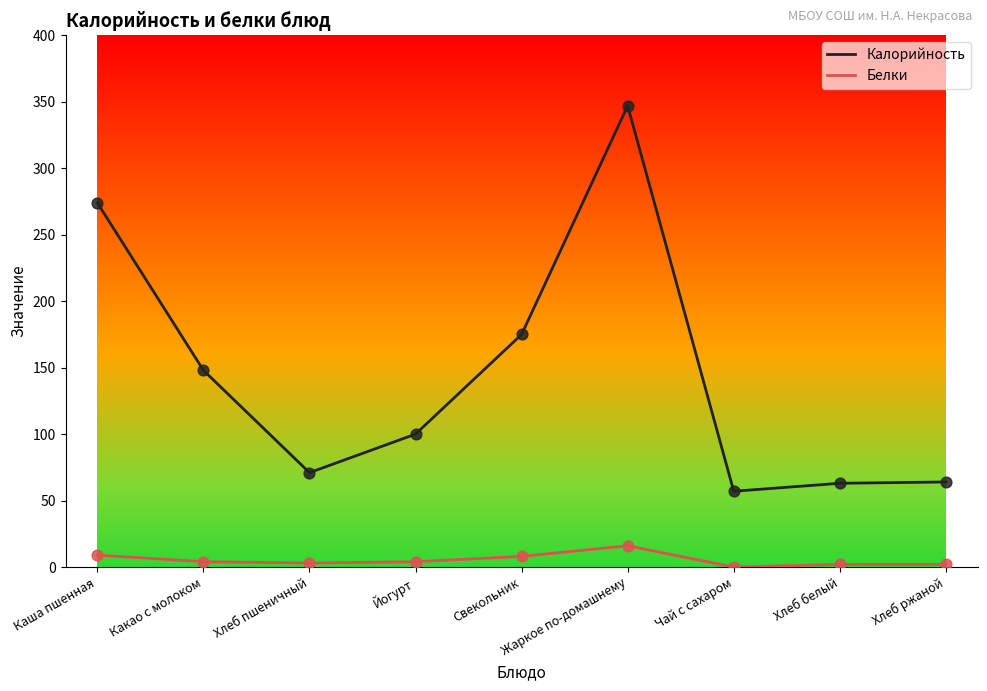

Is the value of Белки at Чай с сахаром greater than the value of Калорийность at Хлеб белый?

No